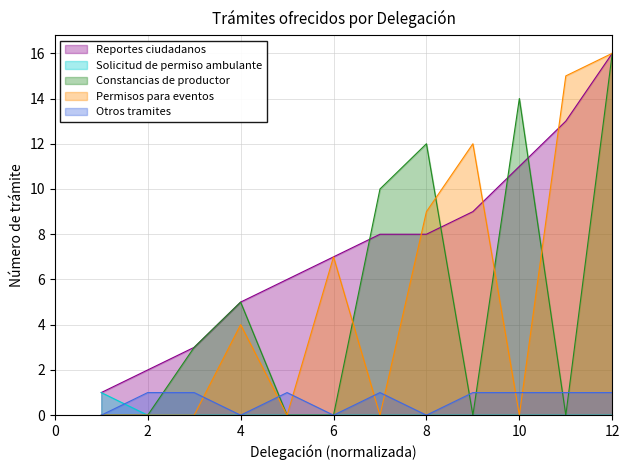

What is the total value across all series at 6?

14